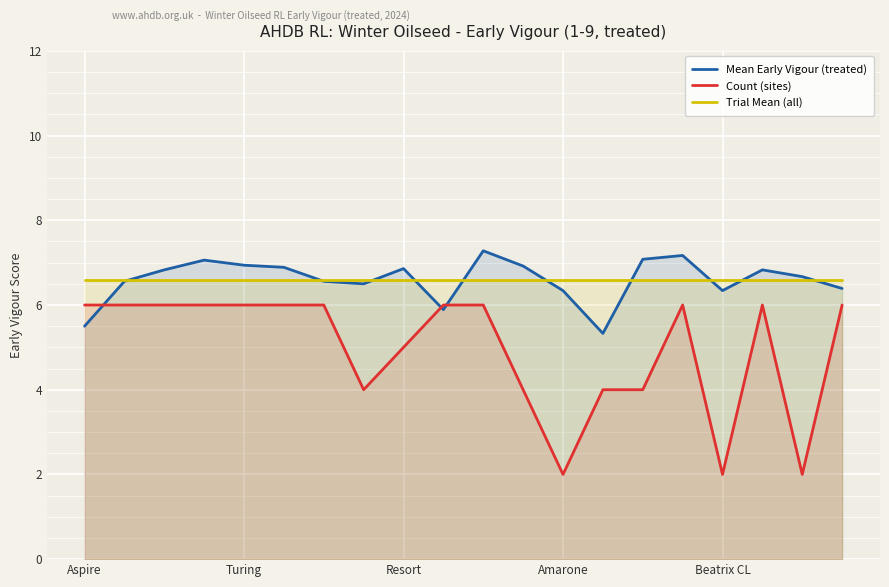

List the series in order of their peak value, lowest first.

Count (sites), Trial Mean (all), Mean Early Vigour (treated)